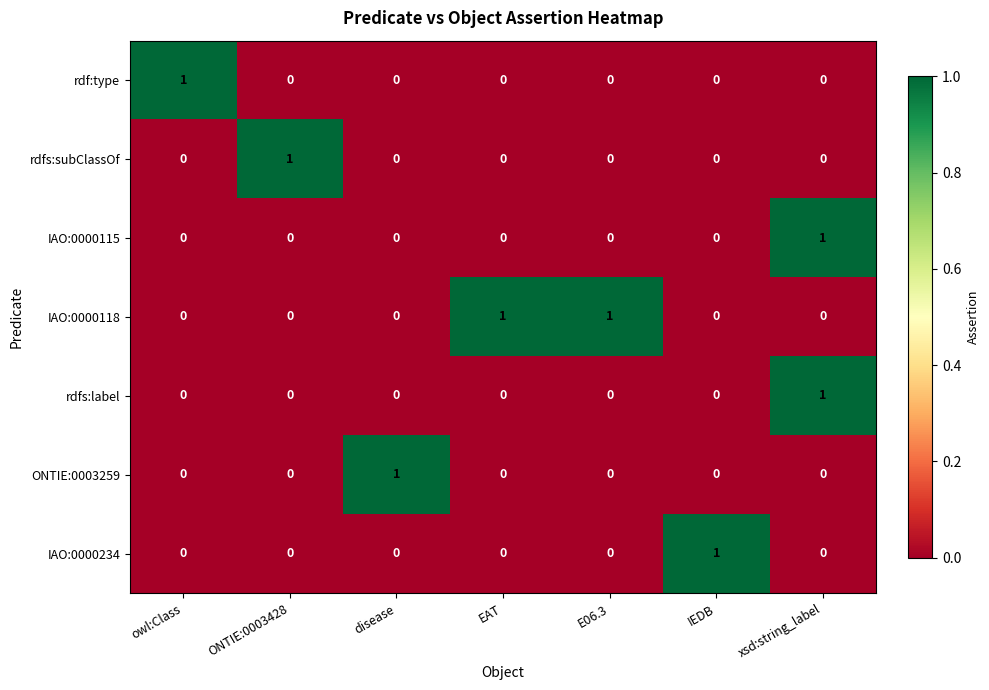

True or false: IAO:0000118 has a value of 0 at xsd:string_label.

True